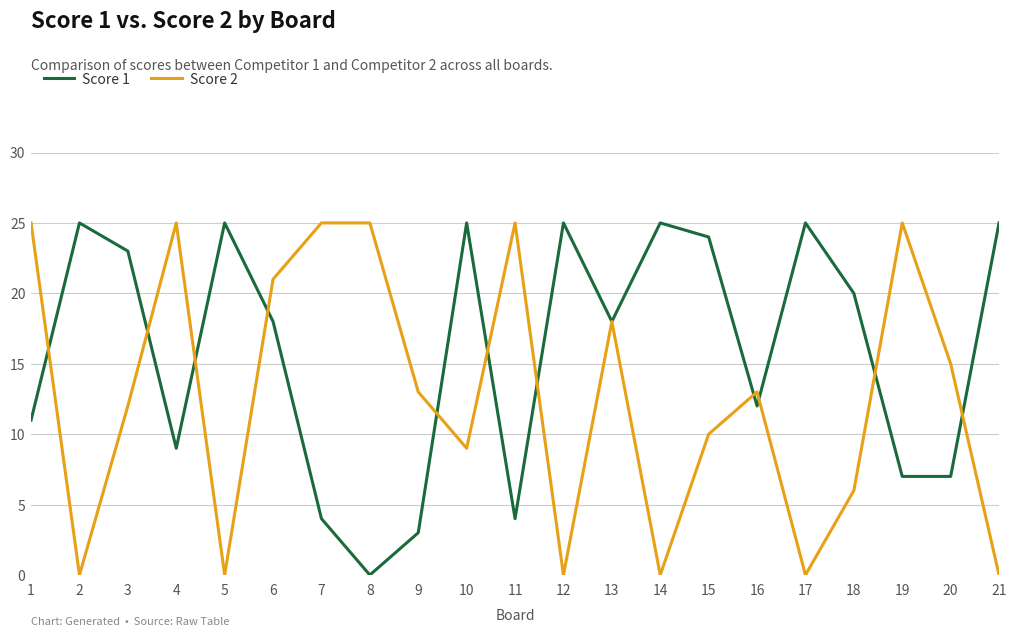

Where does the Score 1 series first go above 18?

2